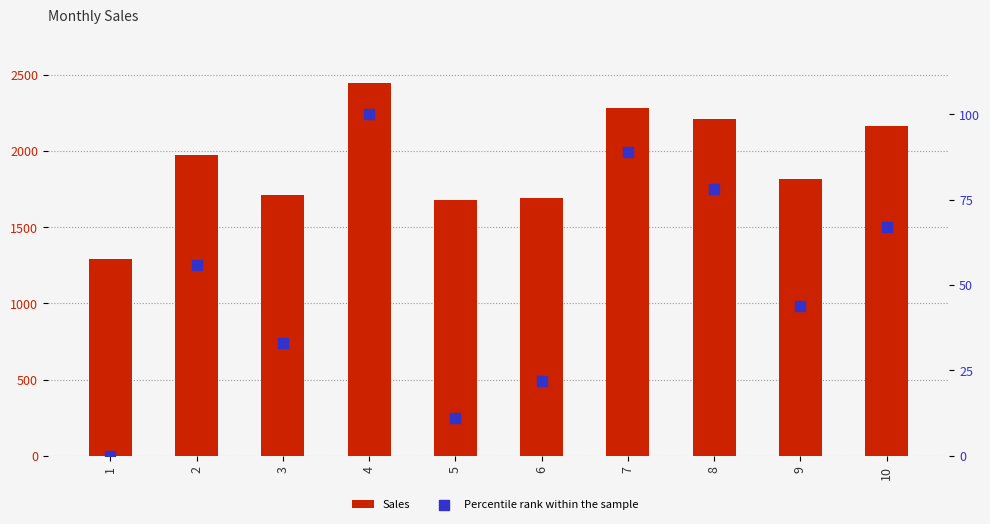

Which series reaches the minimum Y coordinate?

Percentile rank within the sample